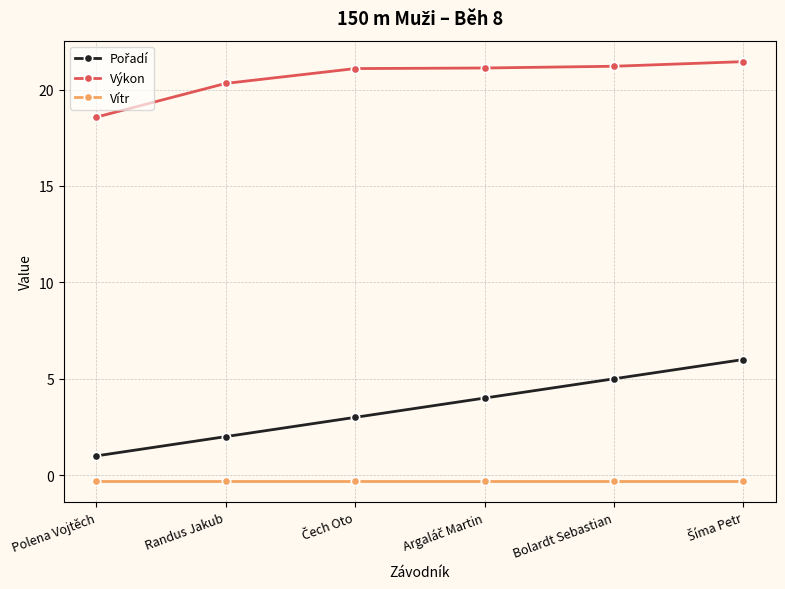

True or false: Vítr and Výkon intersect in this chart.

False